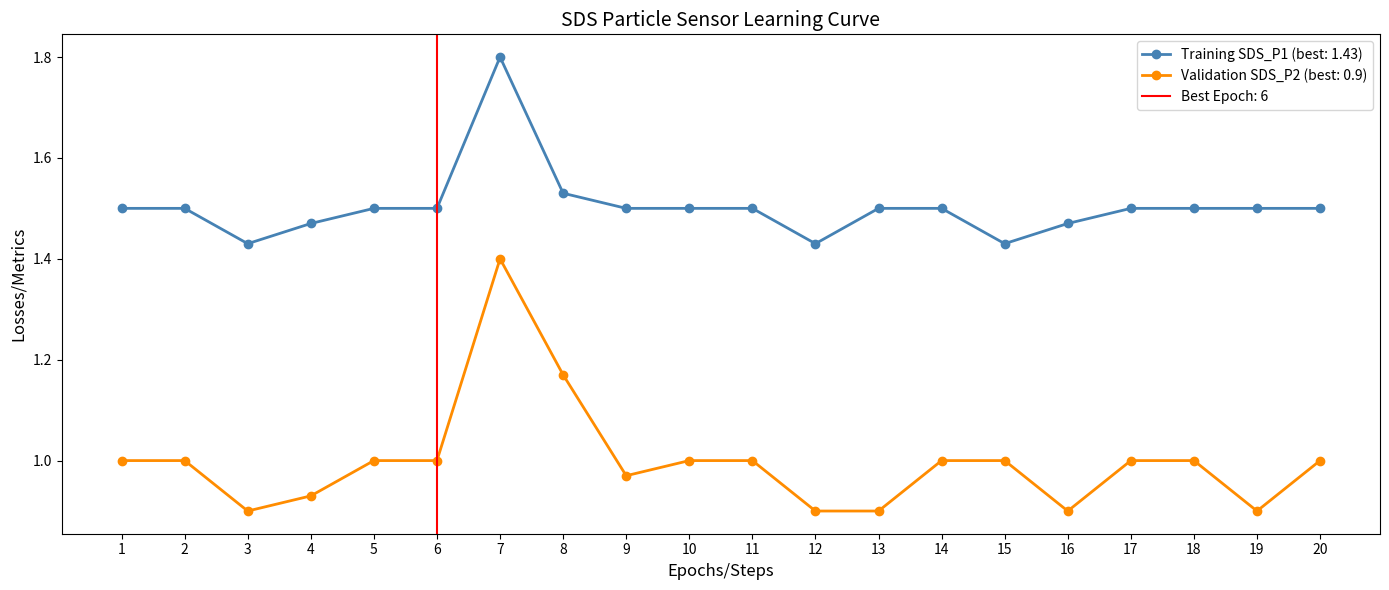

Is the value of Validation SDS_P2 (best: 0.9) at 3 greater than the value of Training SDS_P1 (best: 1.43) at 18?

No